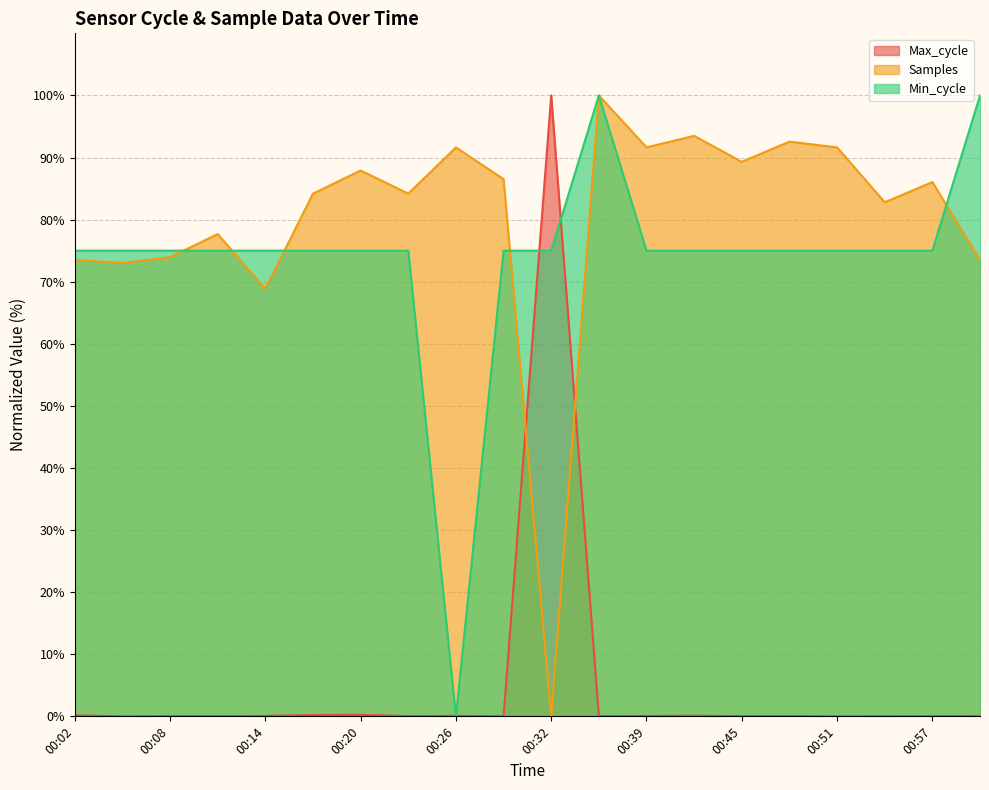

Which series has the largest total across all categories?

Samples